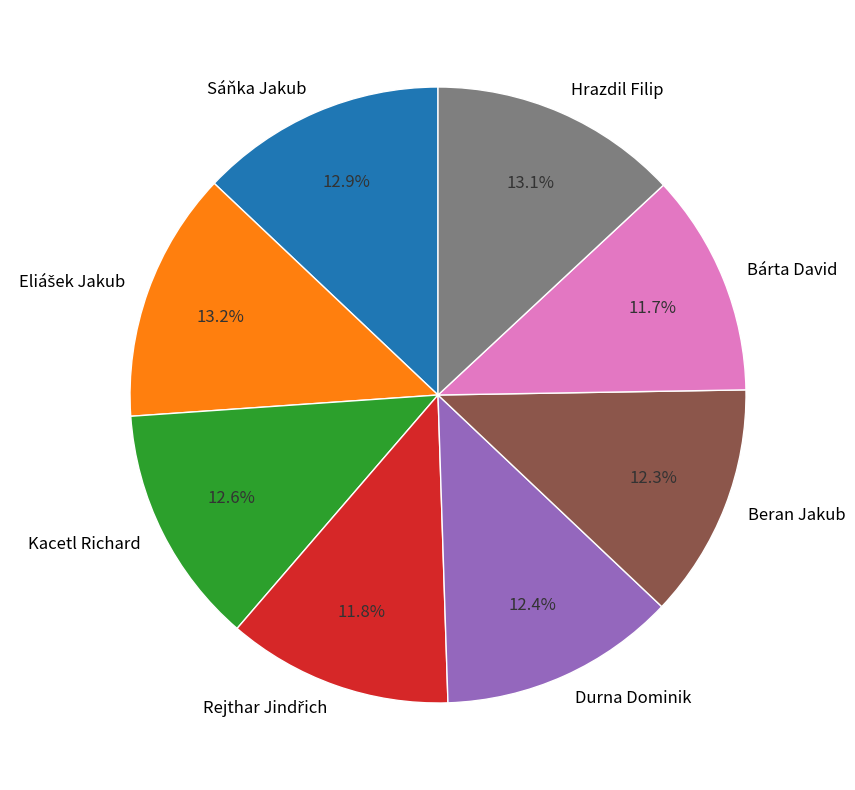

What percentage is the Hrazdil Filip slice, to the nearest percent?

13%